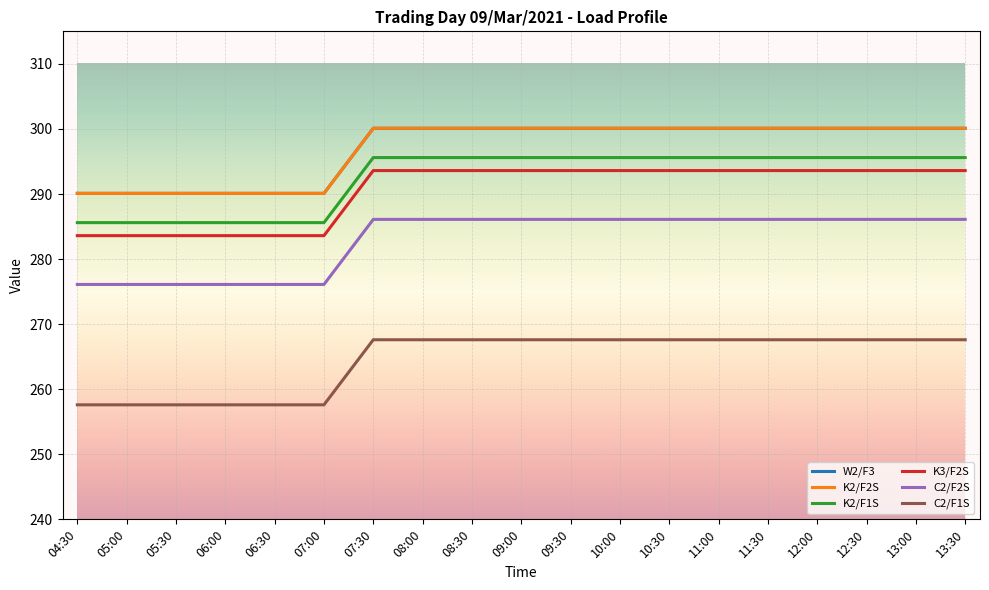

Does the chart have visible grid lines?

Yes